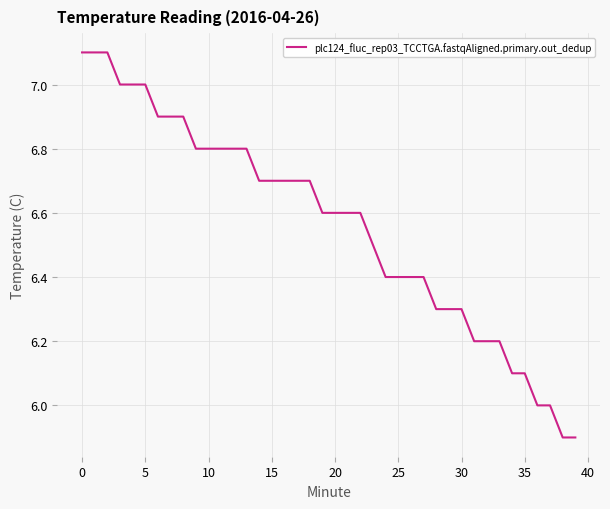

How many distinct data groups are displayed?

1